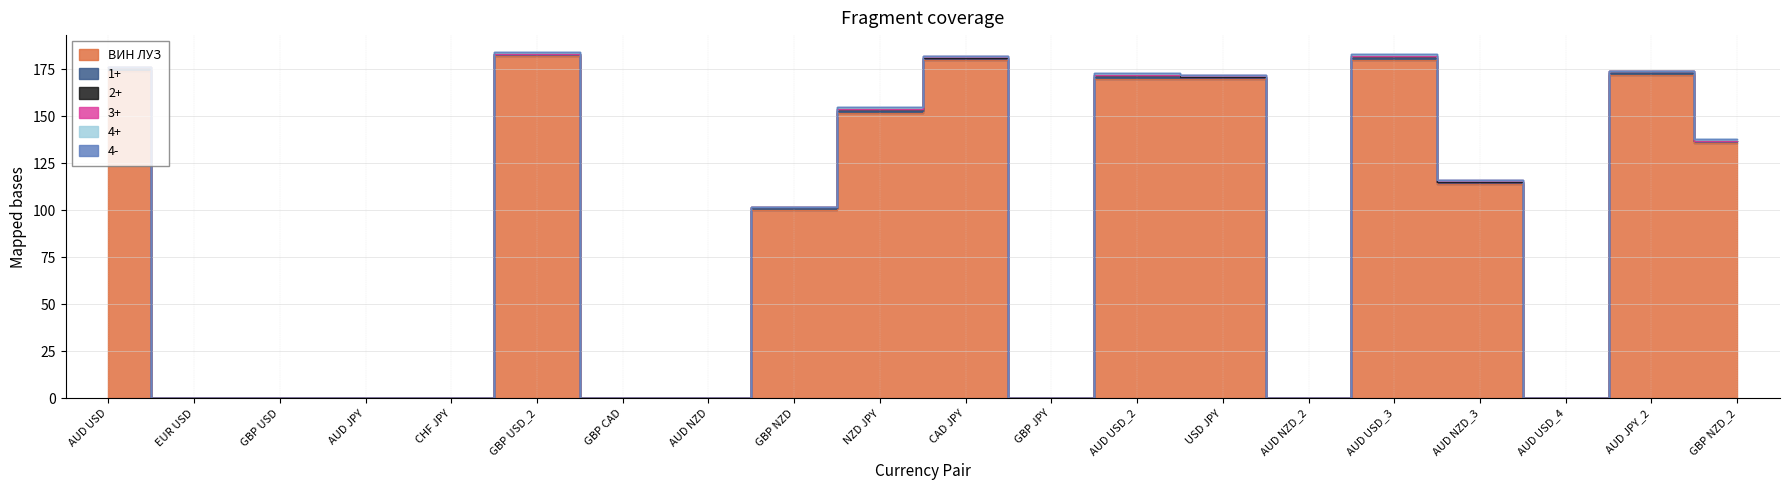

What are all the series names shown in the legend?

ВИН ЛУЗ, 1+, 2+, 3+, 4+, 4-